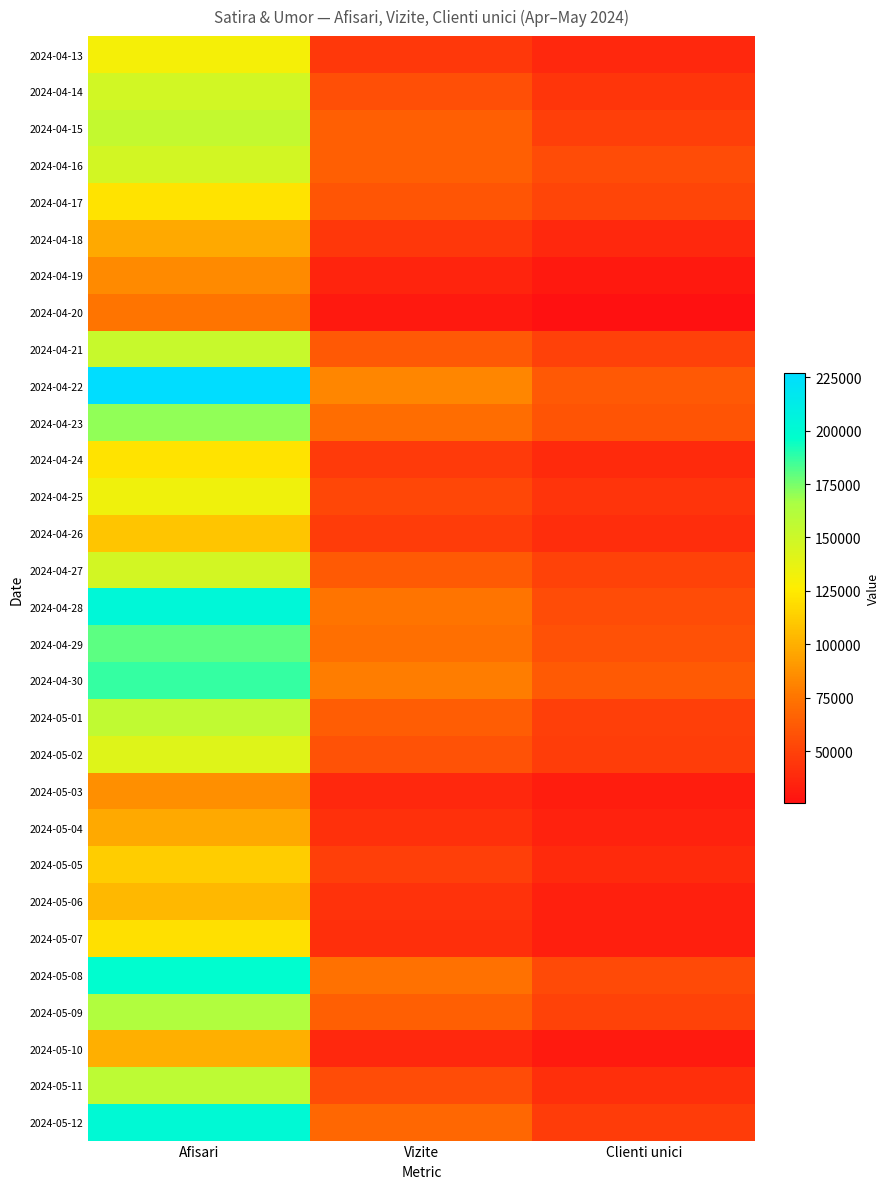

Which label corresponds to the largest value in the chart?

Afisari